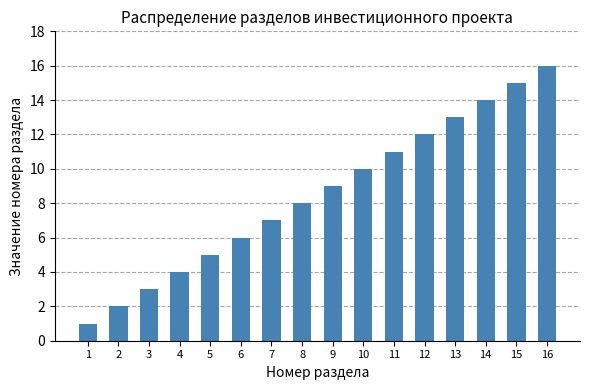

At which category does the chart reach its minimum across all series?

1